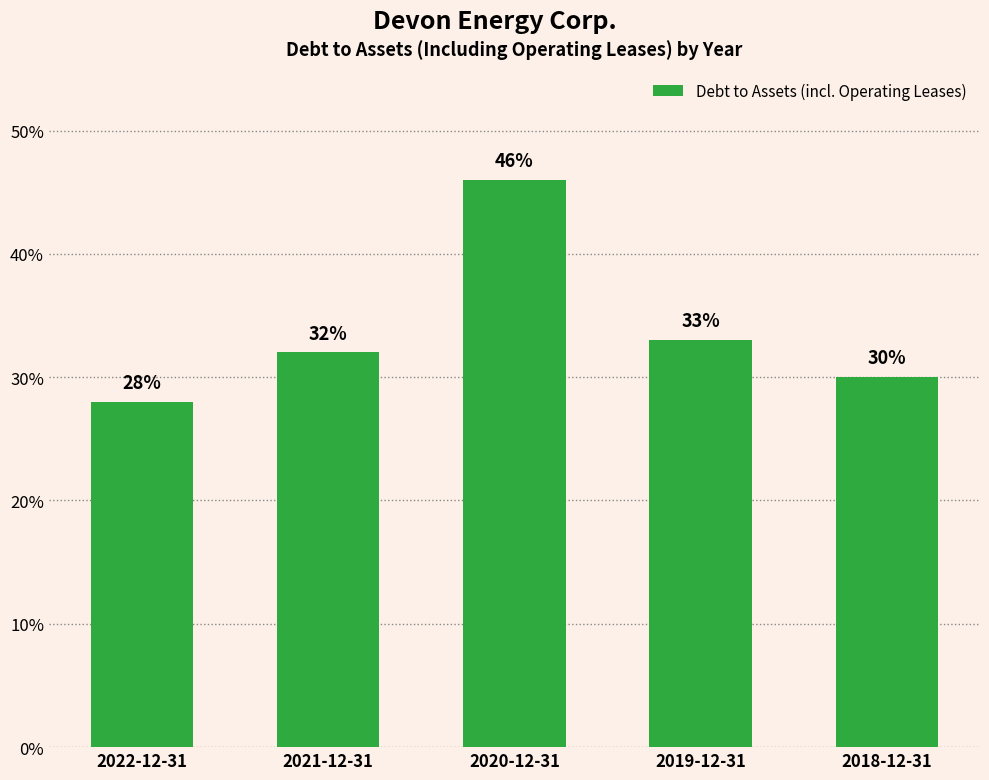

Does the chart contain any negative values?

No